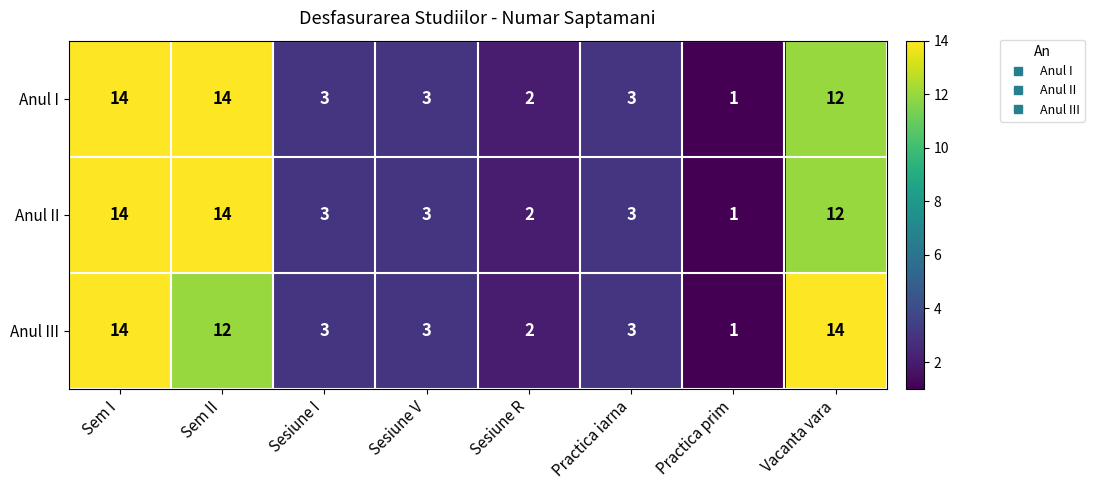

At which category is the sum across all series the highest?

Sem I